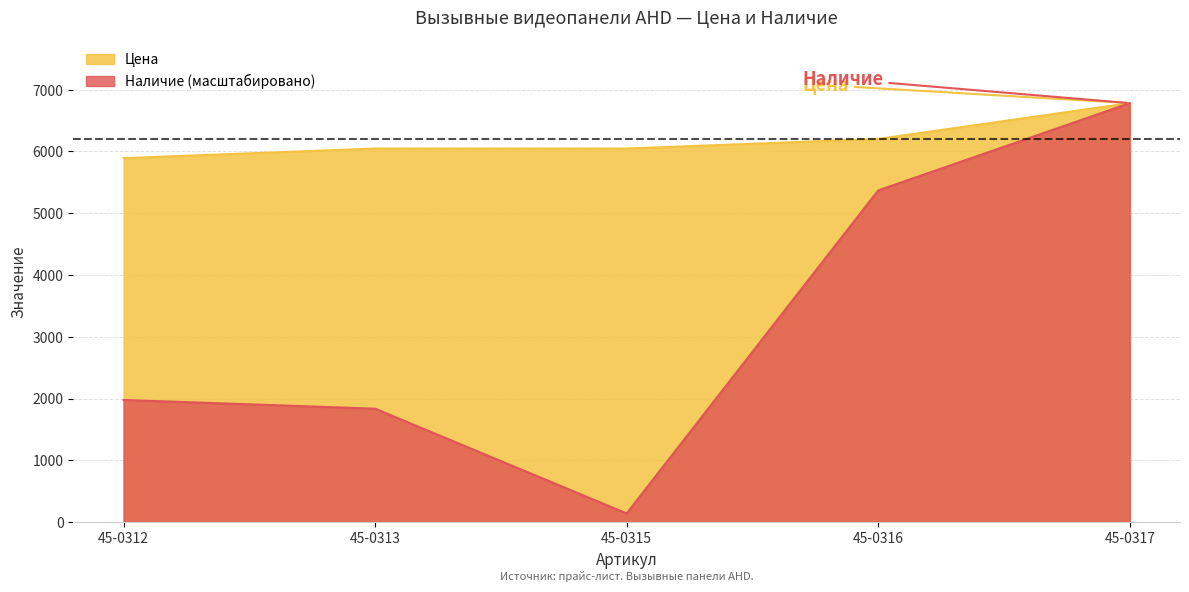

Rank the series by their average value, from highest to lowest.

Цена, Наличие (масштабировано)